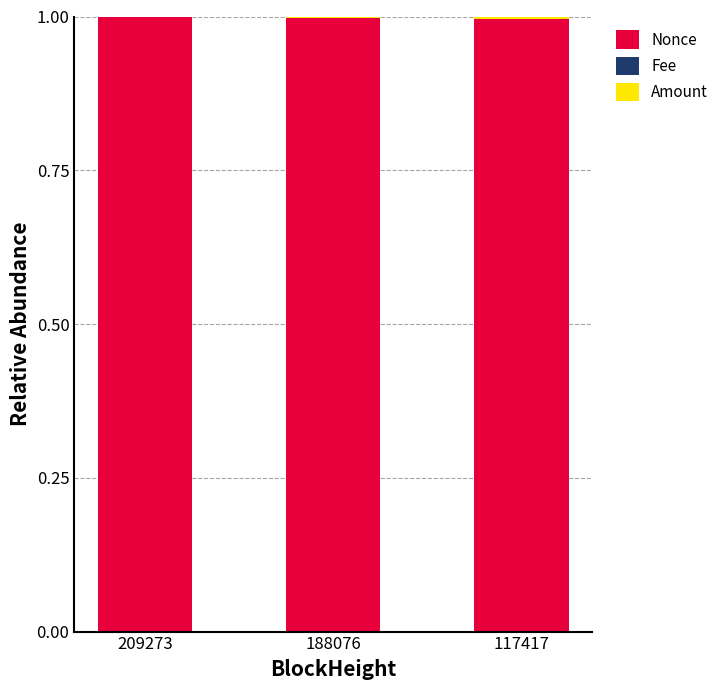

What is the total value across all series at 188076?

1.0